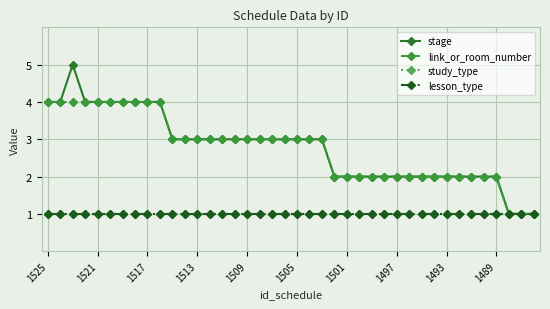

Is this an area chart (filled region under the line)?

No